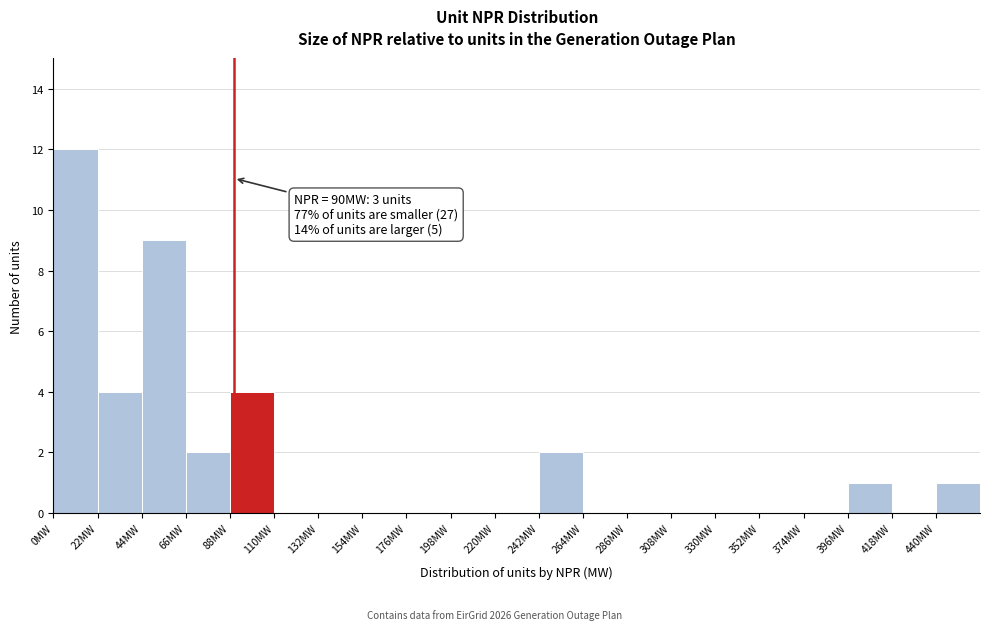

Over which range of the x-axis is the bar tallest?

0 to 22